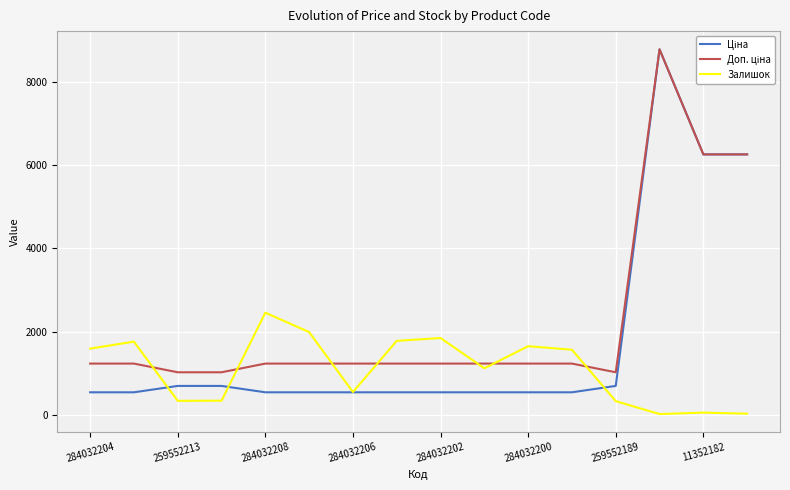

What is the greatest value displayed?

8797.6